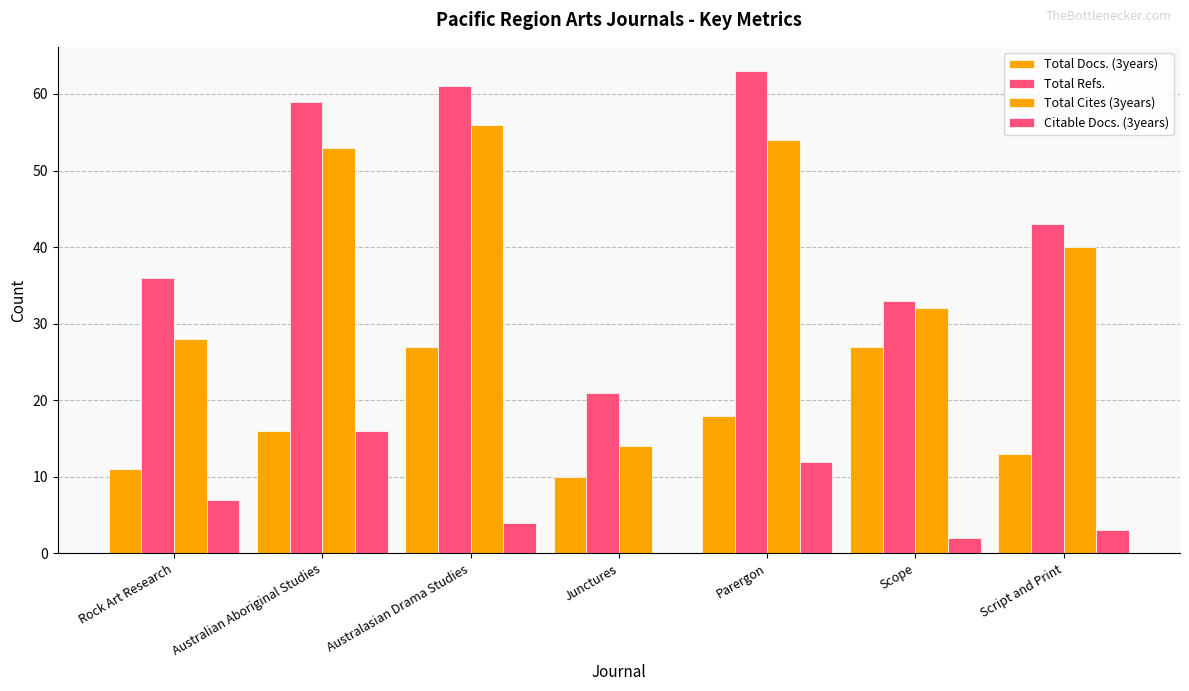

Reading left to right, transcribe all the data shown in this chart.

Total Docs. (3years): 11	16	27	10	18	27	13
Total Refs.: 36	59	61	21	63	33	43
Total Cites (3years): 28	53	56	14	54	32	40
Citable Docs. (3years): 7	16	4	0	12	2	3